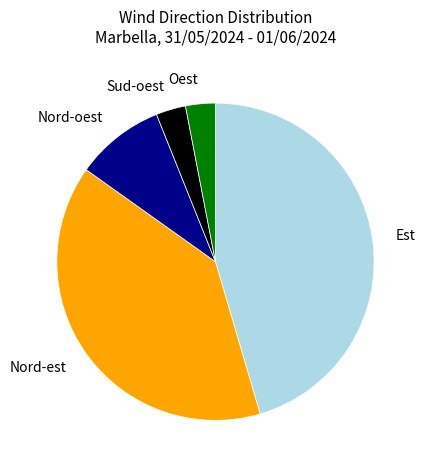

How many slices are in this pie chart?

5